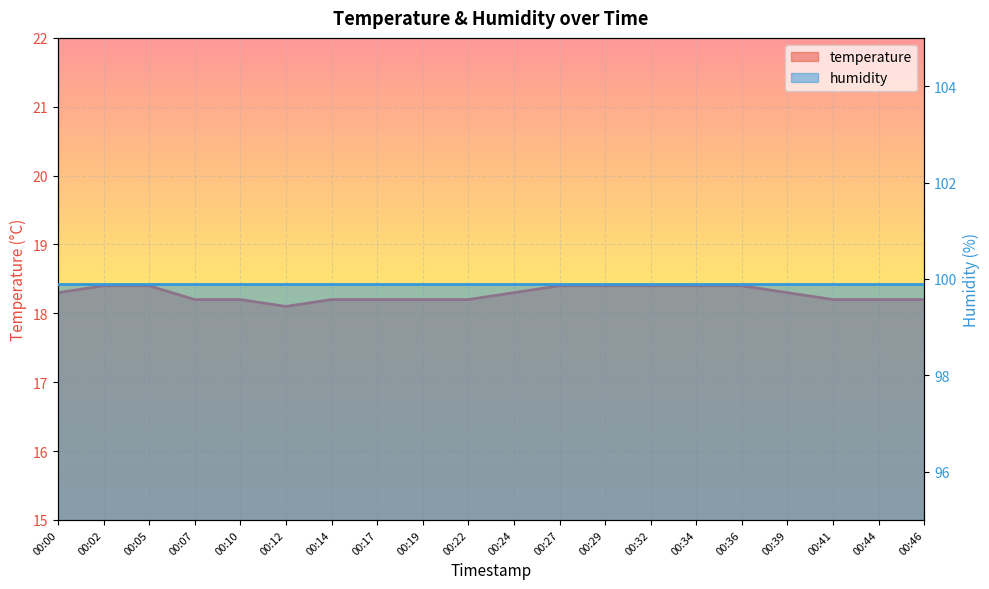

What is the maximum value shown in the chart?

18.4